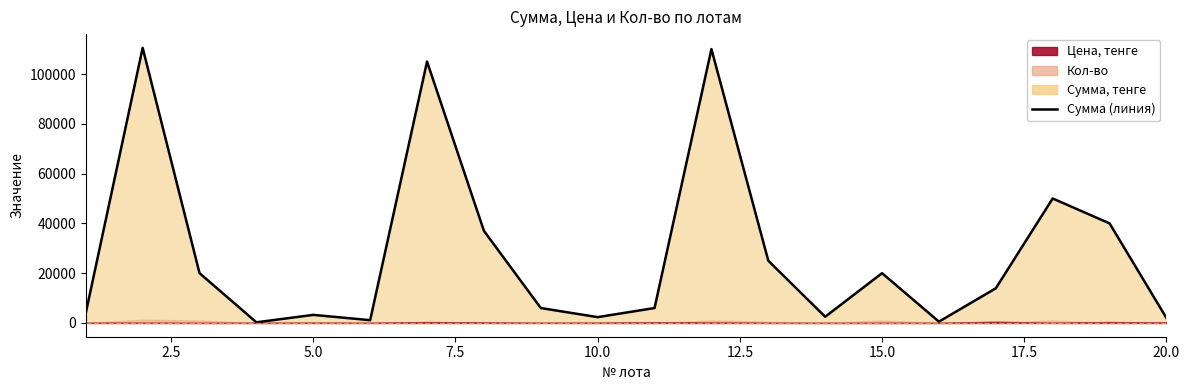

The value at 16 is 19403. True or false?

False